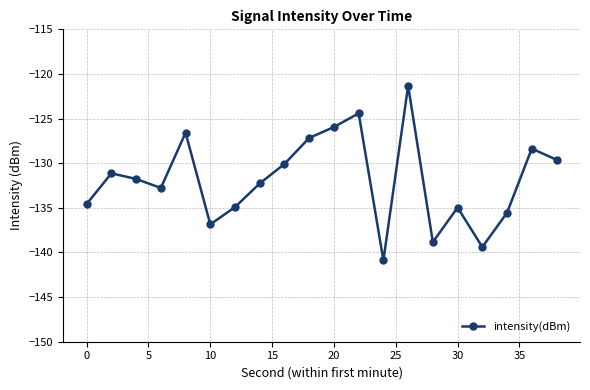

True or false: there are more than 1 points higher than both neighbors.

True